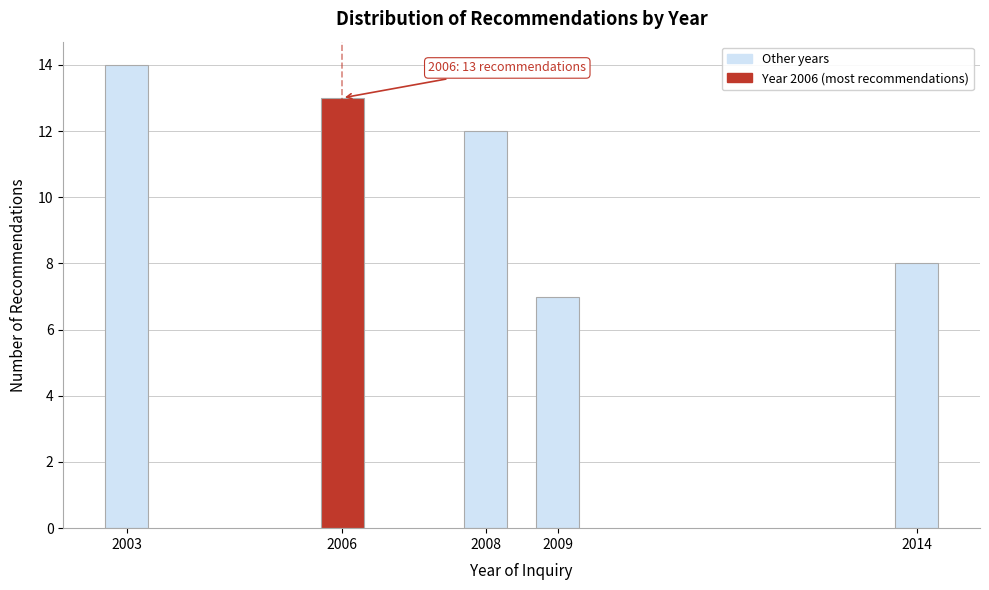

Reading left to right, transcribe all the data shown in this chart.

14	13	12	7	8